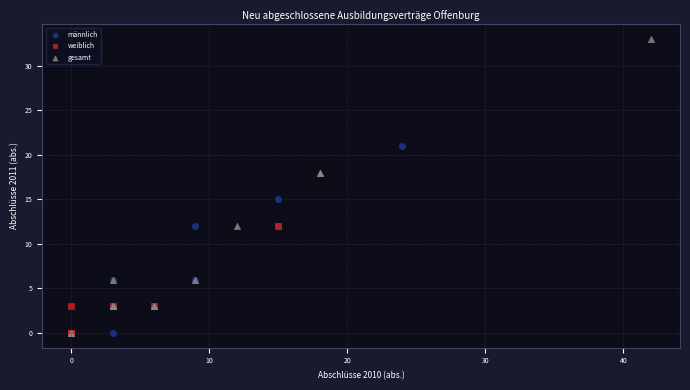

Which series contains the highest Y value?

gesamt